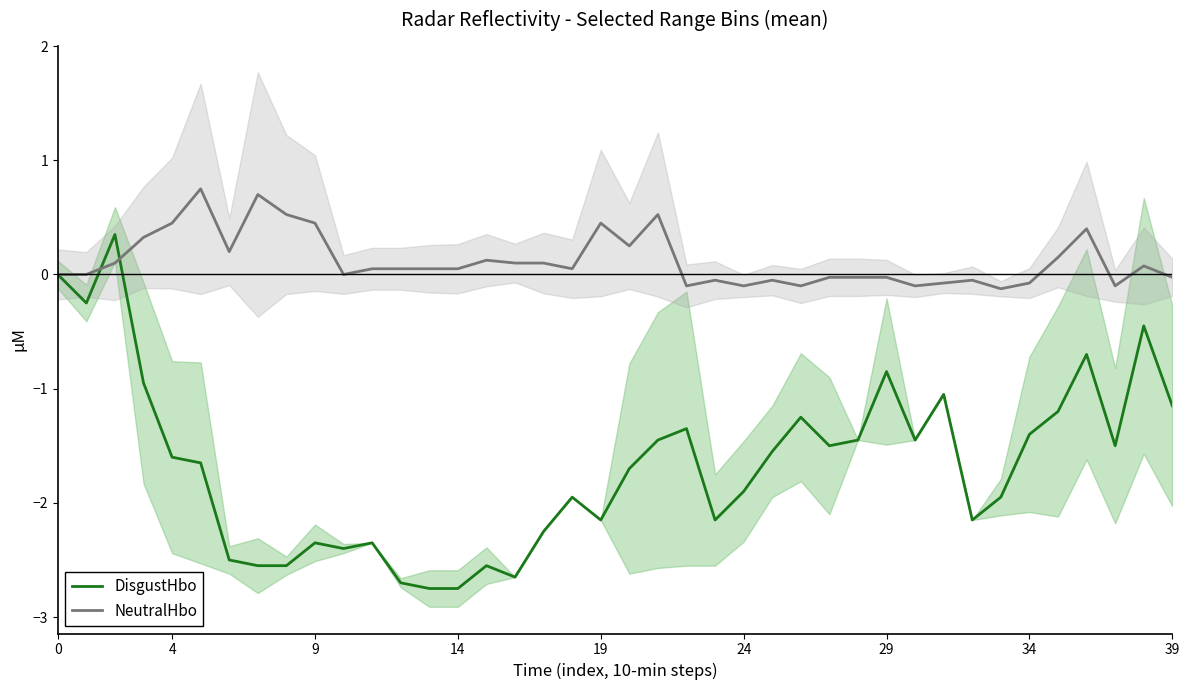

True or false: NeutralHbo has a value of 0.4 at 19.

True